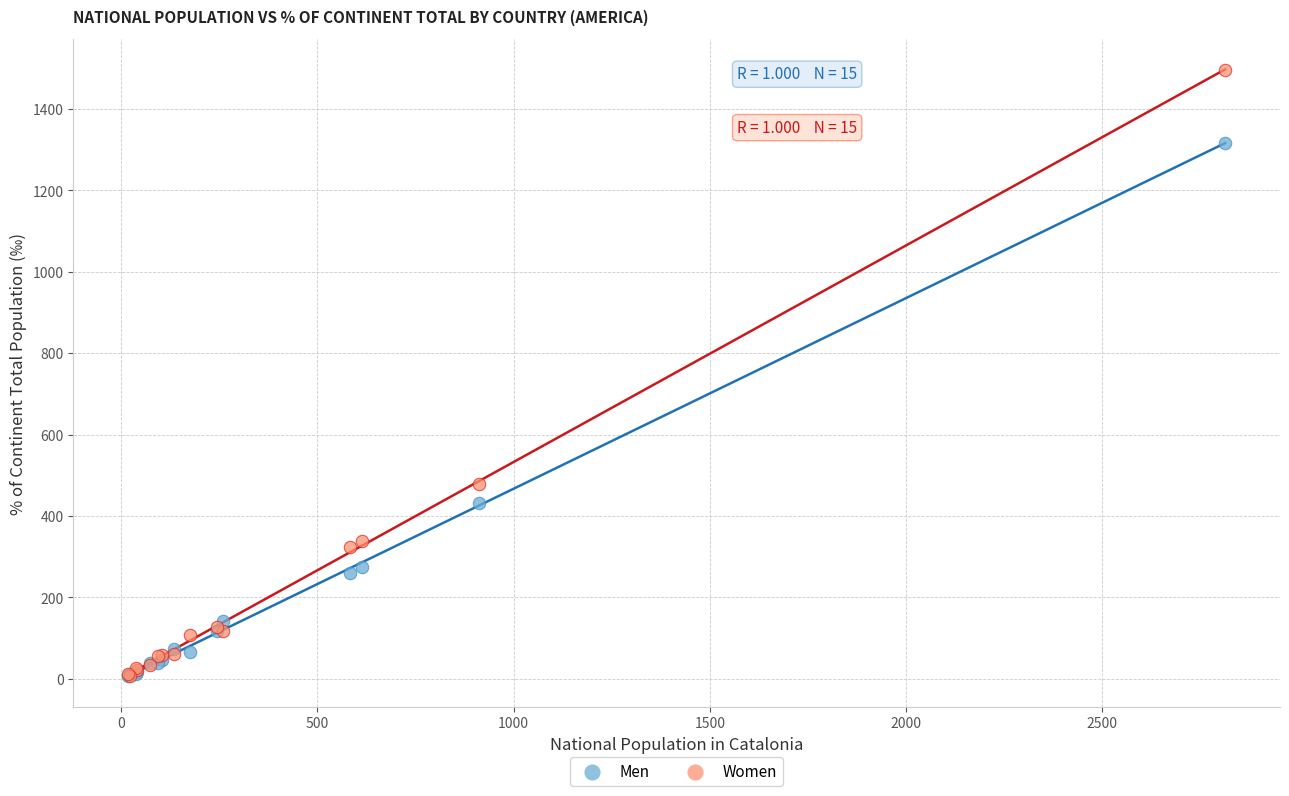

In the Women series, what Y value is closest to 752?

479